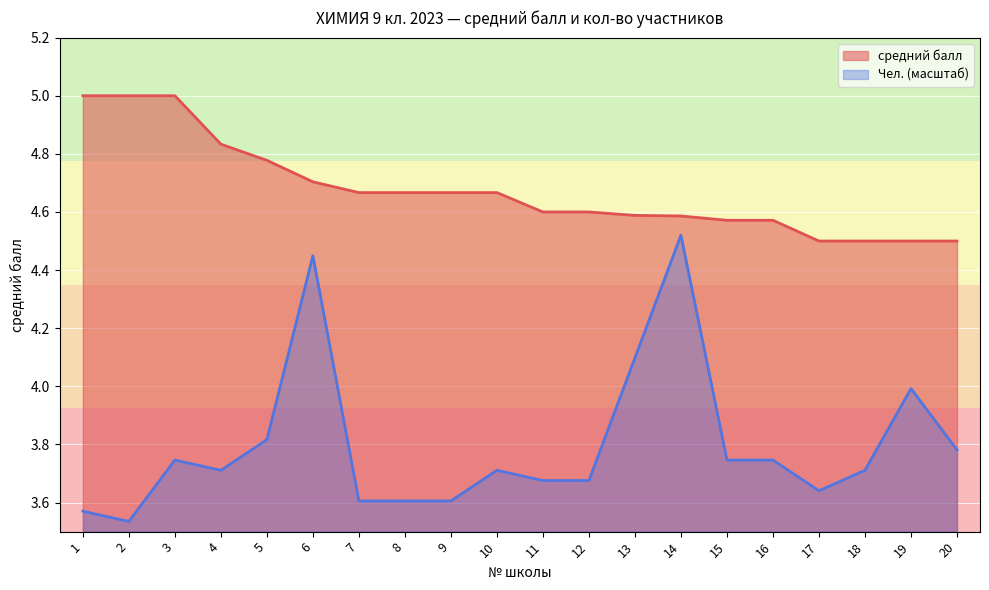

What is the value of the средний балл point at the 7th from the left?

4.7